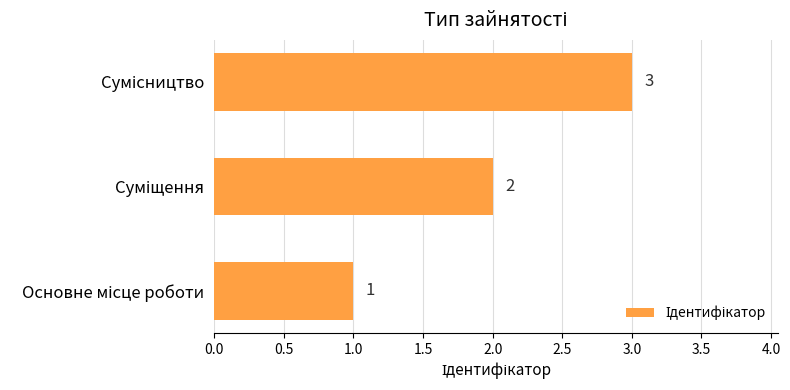

What is the sum of all values?

6